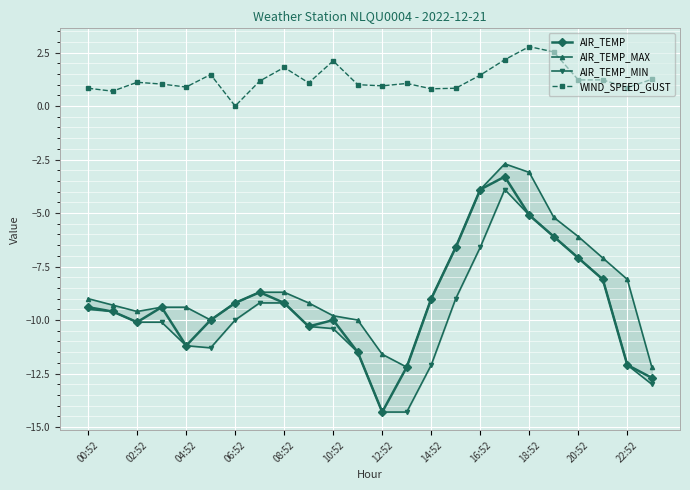

How many lines are shown in the chart?

4